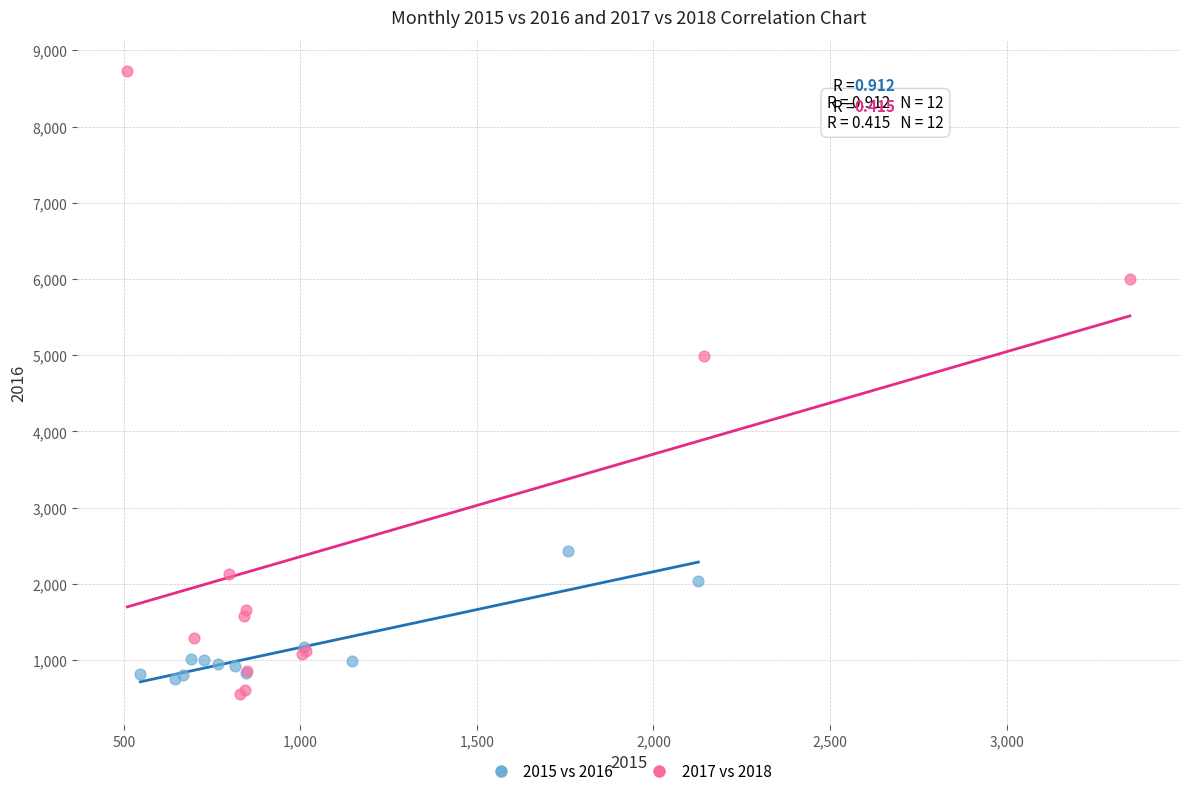

Which series reaches the maximum Y coordinate?

2017 vs 2018